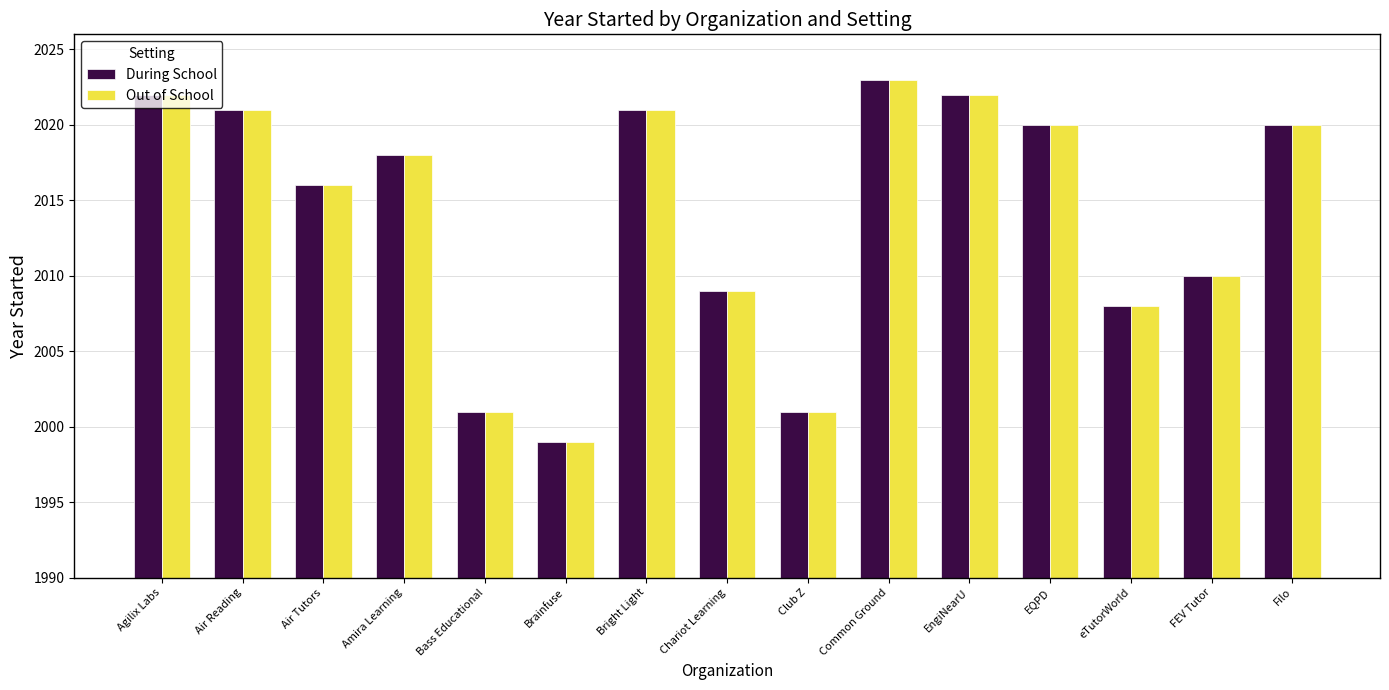

What are all the series names shown in the legend?

During School, Out of School